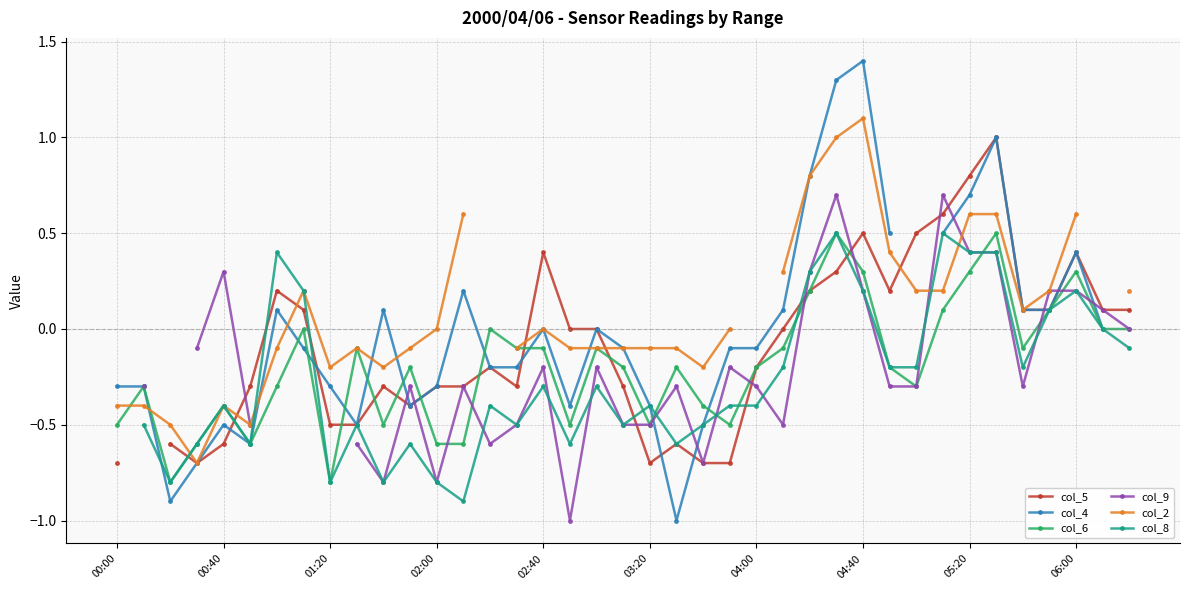

After their last crossing, which series has the higher values: col_4 or col_6?

col_4